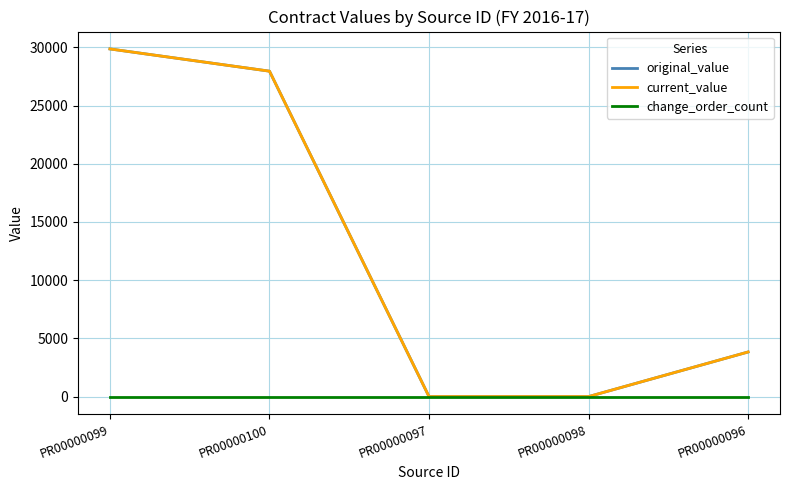

Does the chart have visible grid lines?

Yes